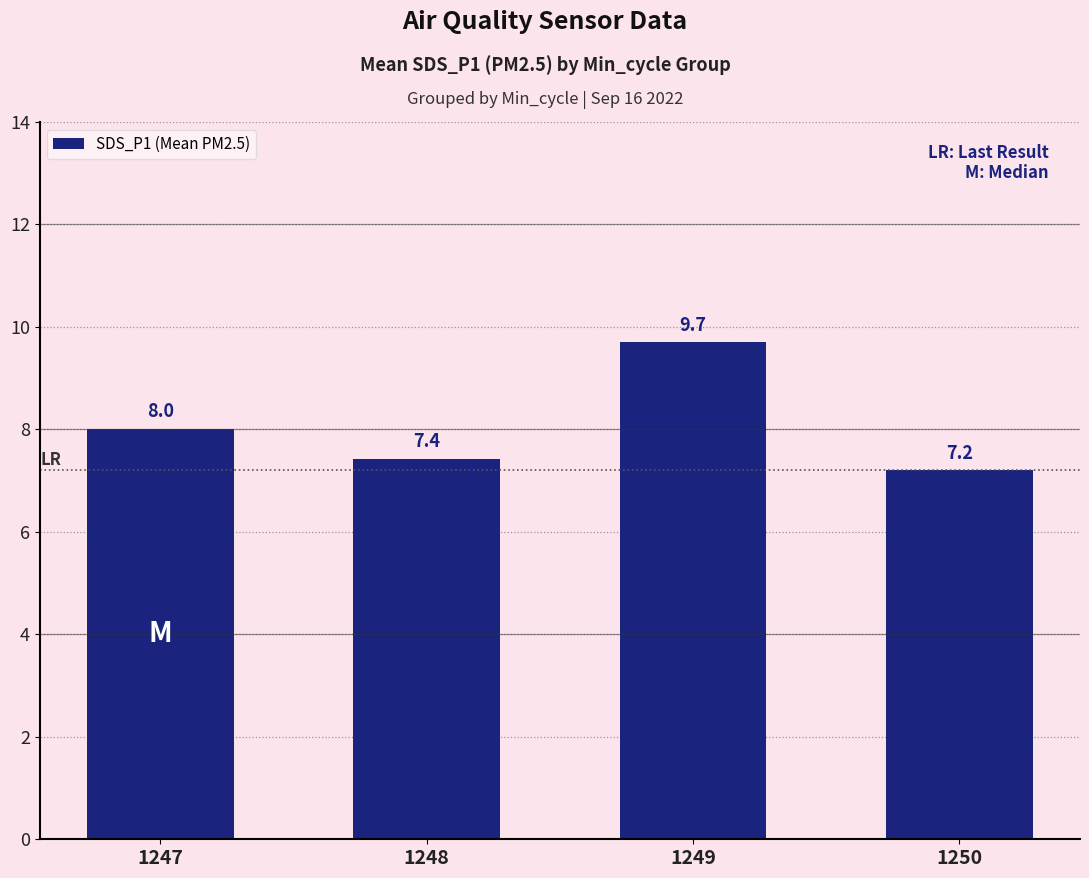

What is the difference between the maximum and second lowest values?

2.3